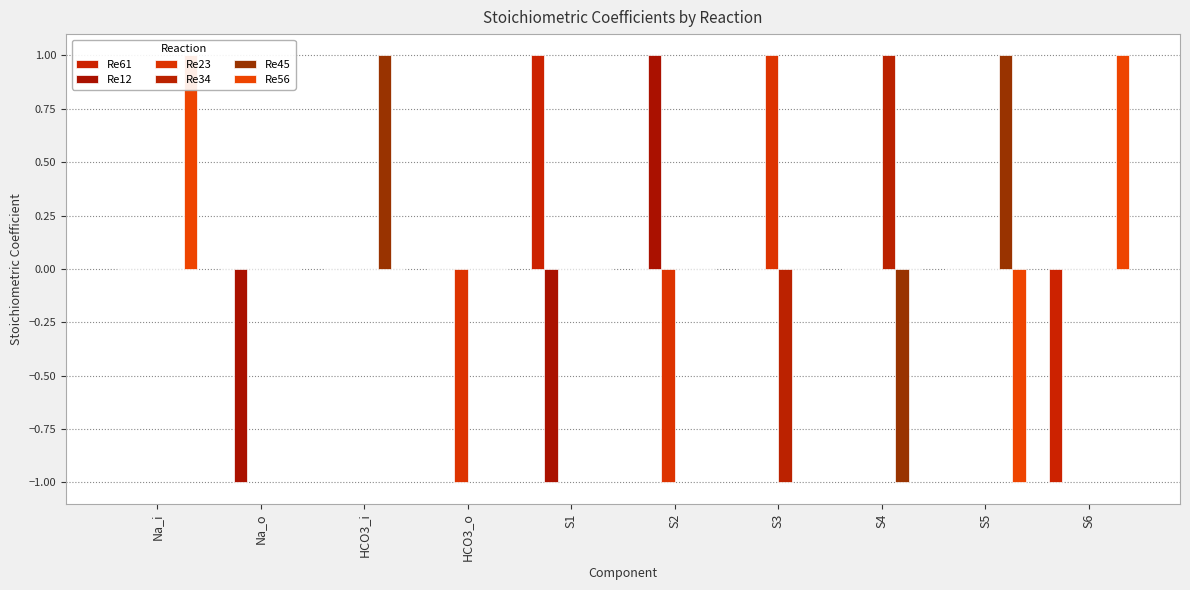

Rank the series at S1 from lowest to highest value.

Re12, Re23, Re34, Re45, Re56, Re61